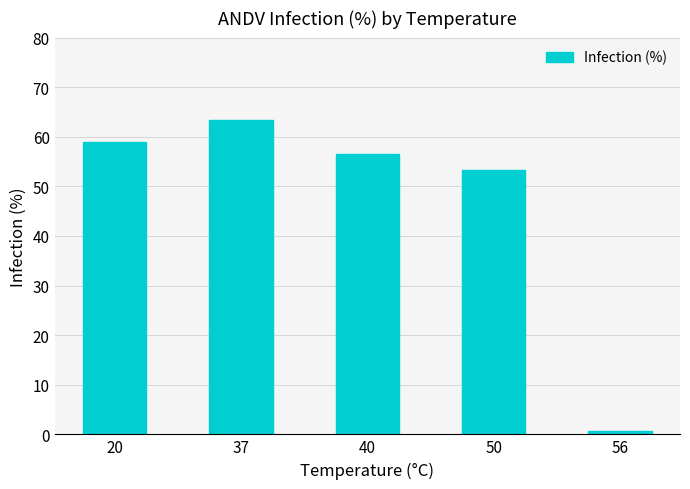

What is the approximate value at 20?

59.0